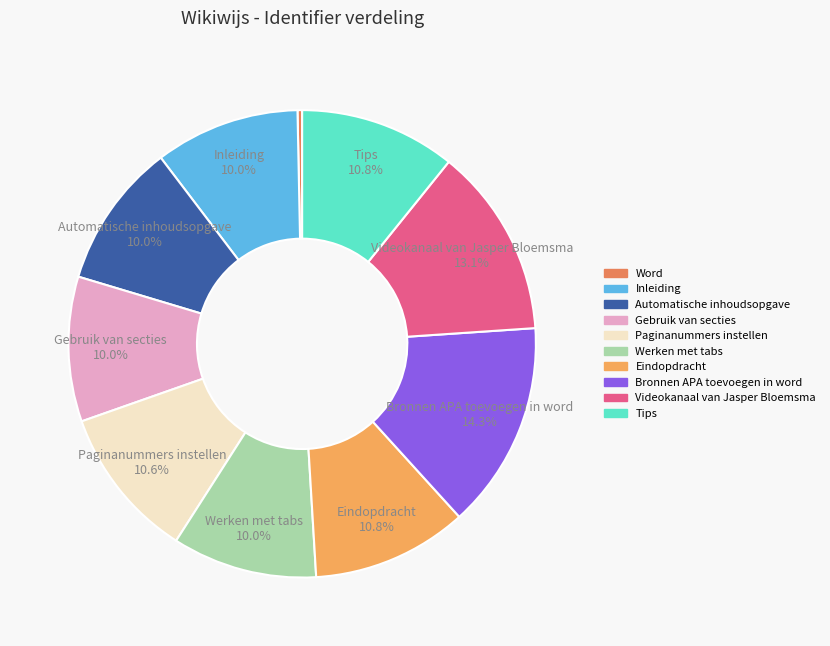

To the nearest percent, what percentage of the pie is Videokanaal van Jasper Bloemsma?

13%